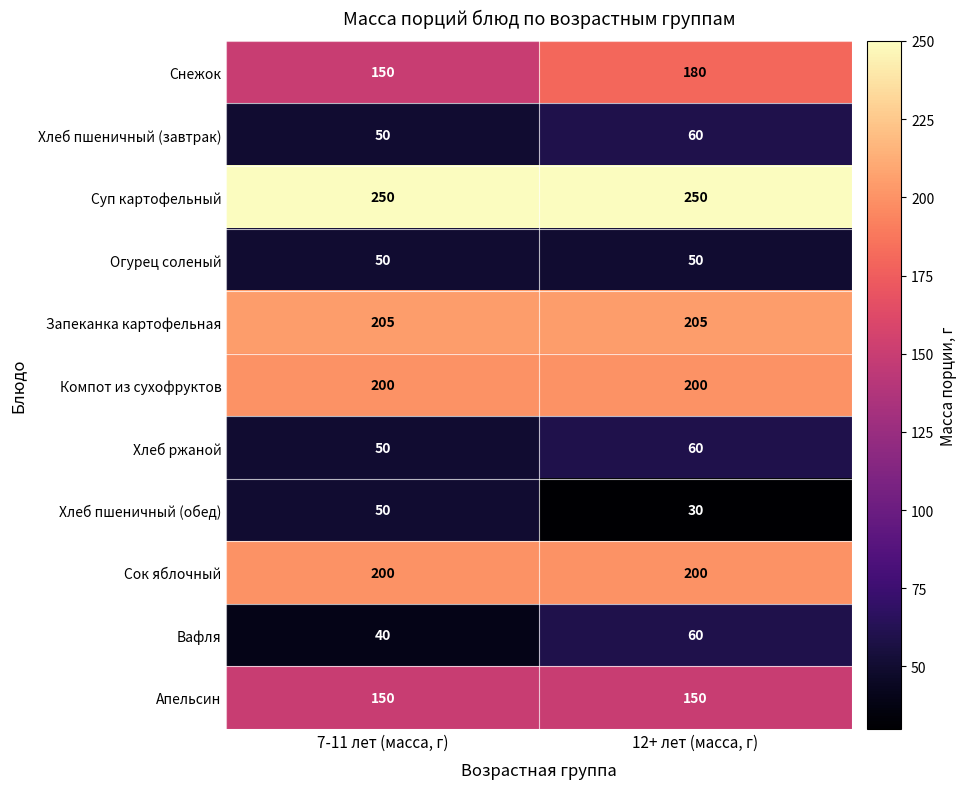

What is the difference between the Снежок values at 12+ лет (масса, г) and 7-11 лет (масса, г)?

30